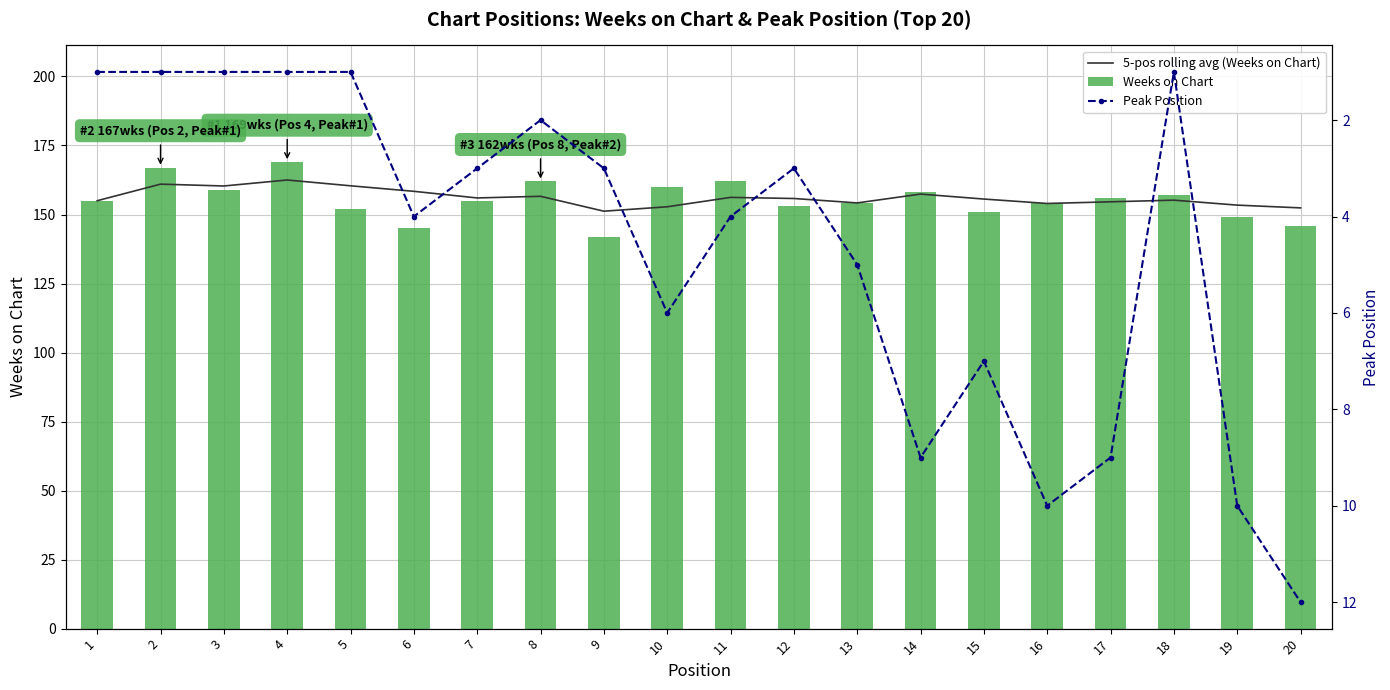

What is the difference between the maximum and minimum values in the Peak Position series?

11.0